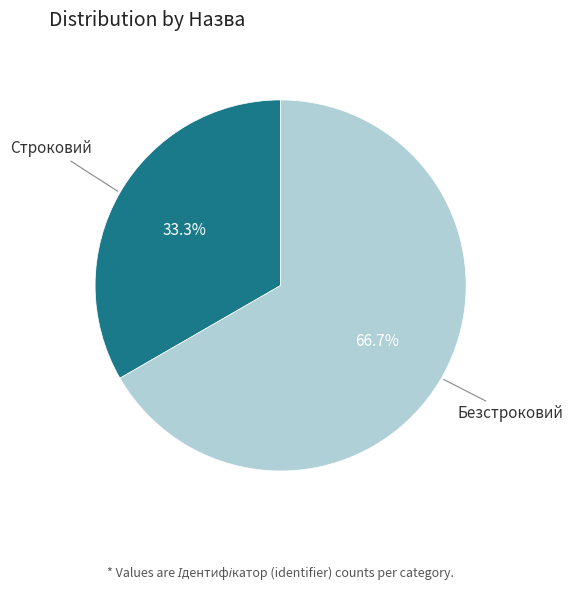

Which category accounts for the majority?

Безстроковий